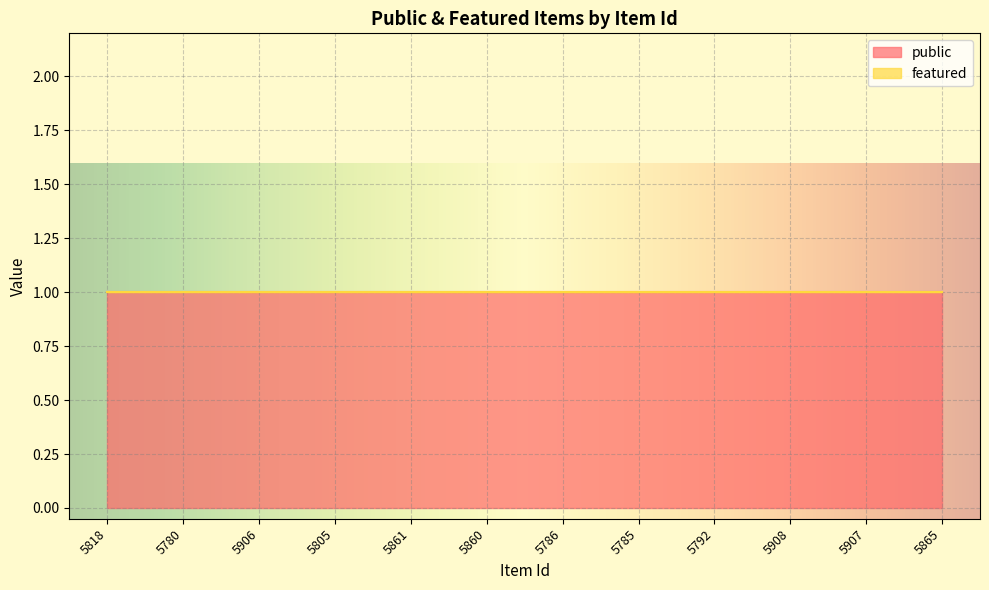

Reading left to right, list all the values displayed in this chart.

public: 5818=1	5780=1	5906=1	5805=1	5861=1	5860=1	5786=1	5785=1	5792=1	5908=1	5907=1	5865=1
featured: 5818=0	5780=0	5906=0	5805=0	5861=0	5860=0	5786=0	5785=0	5792=0	5908=0	5907=0	5865=0